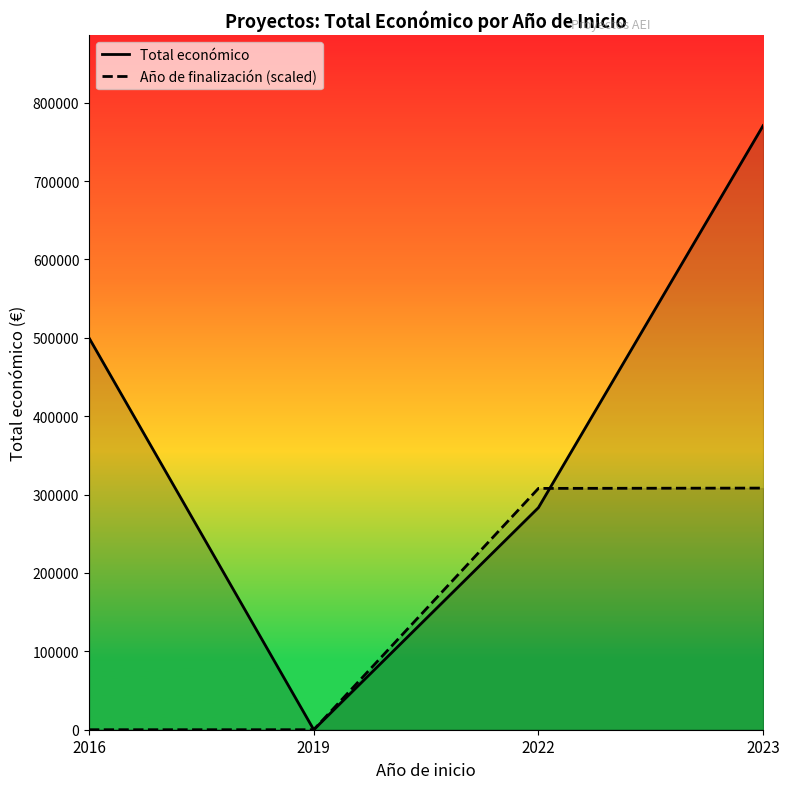

How many times do Total económico and Año de finalización (scaled) cross each other?

1